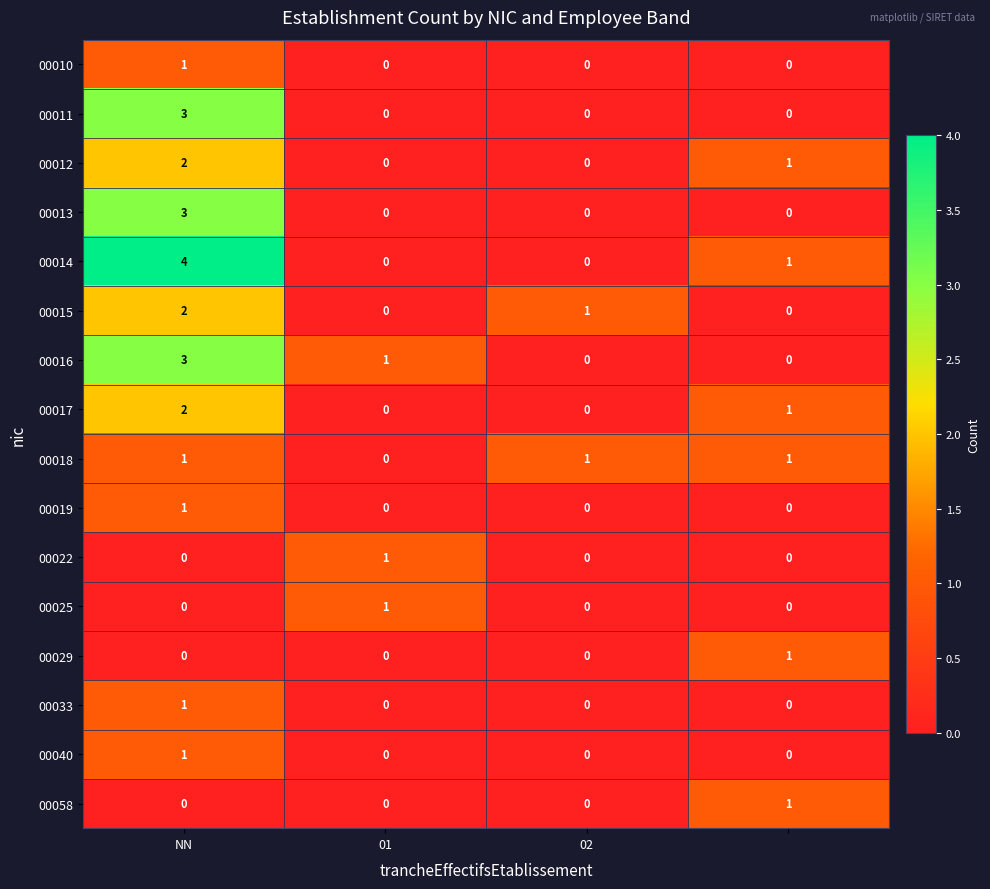

Count the 00058 values in the range 0 to 1.

4